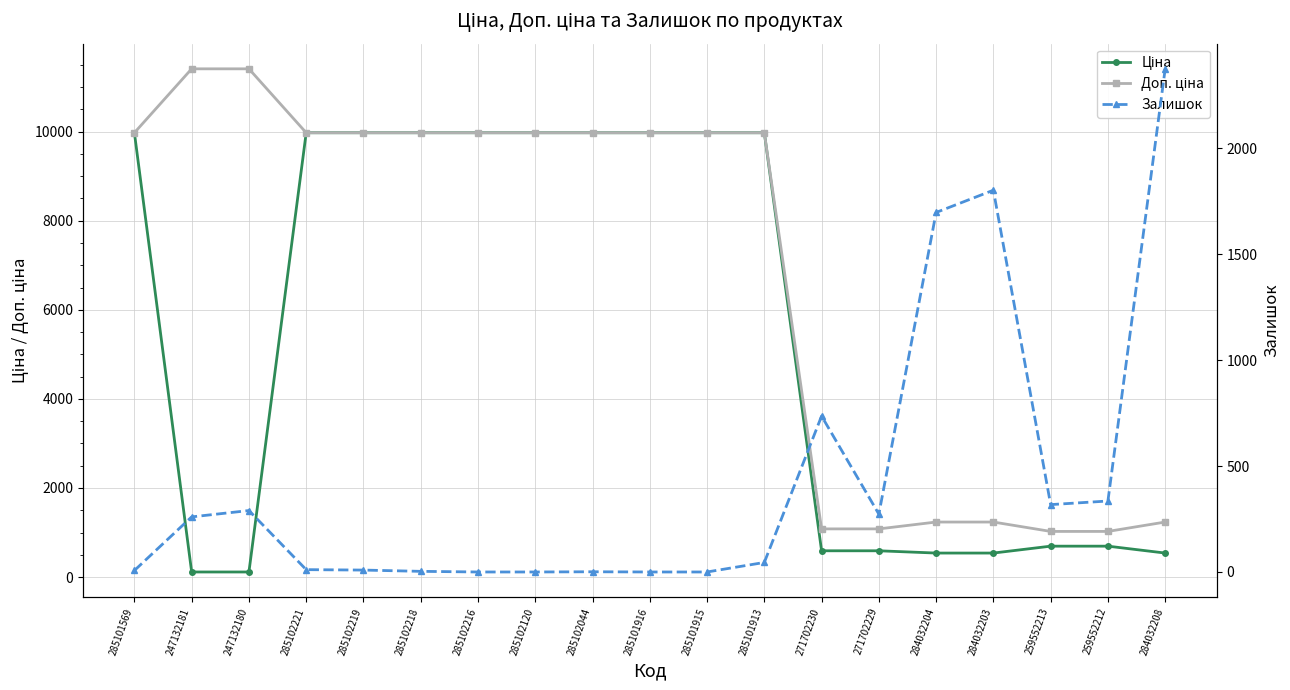

True or false: Доп. ціна has a value of 1024.6 at 259552213.

True